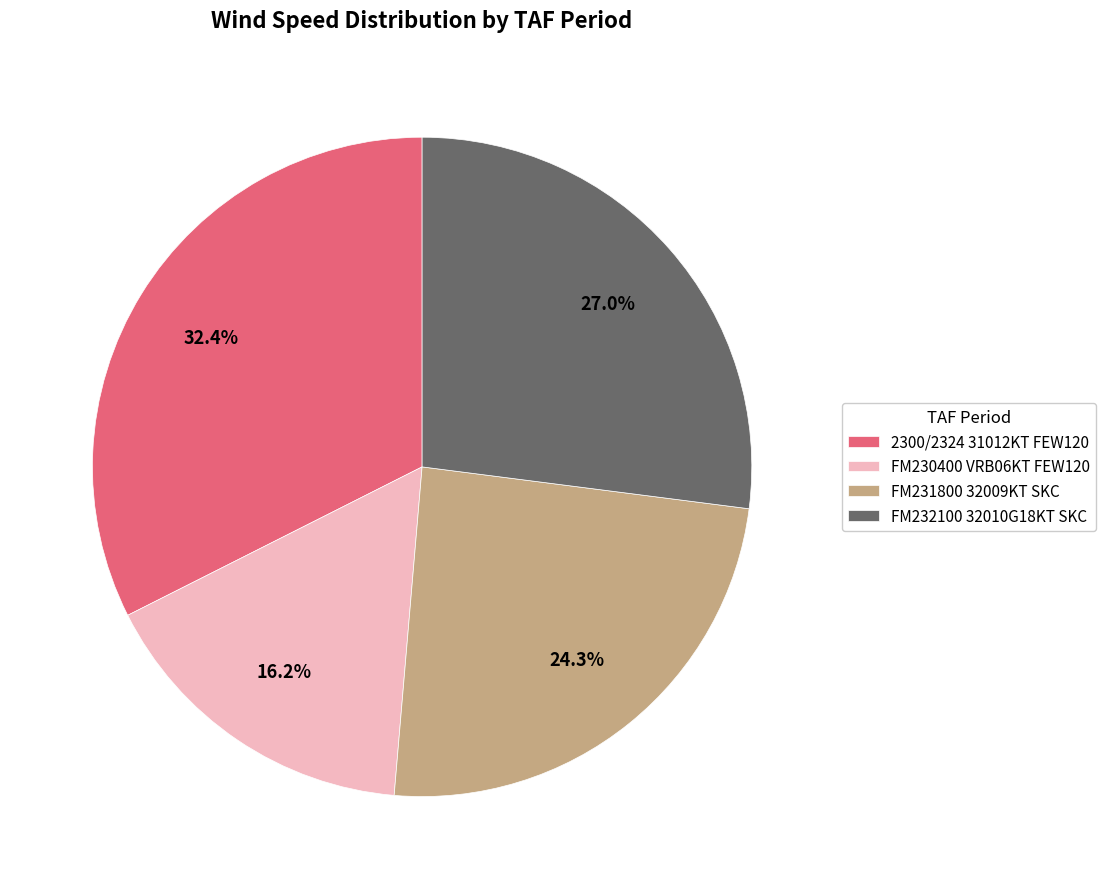

What percentage do FM230400 VRB06KT FEW120 and FM232100 32010G18KT SKC together represent?

43.2%